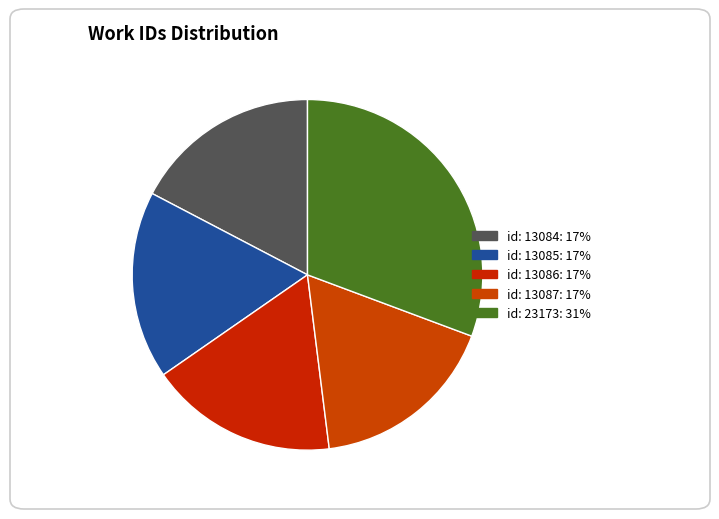

Does id: 13087 account for over 50% of the chart?

No